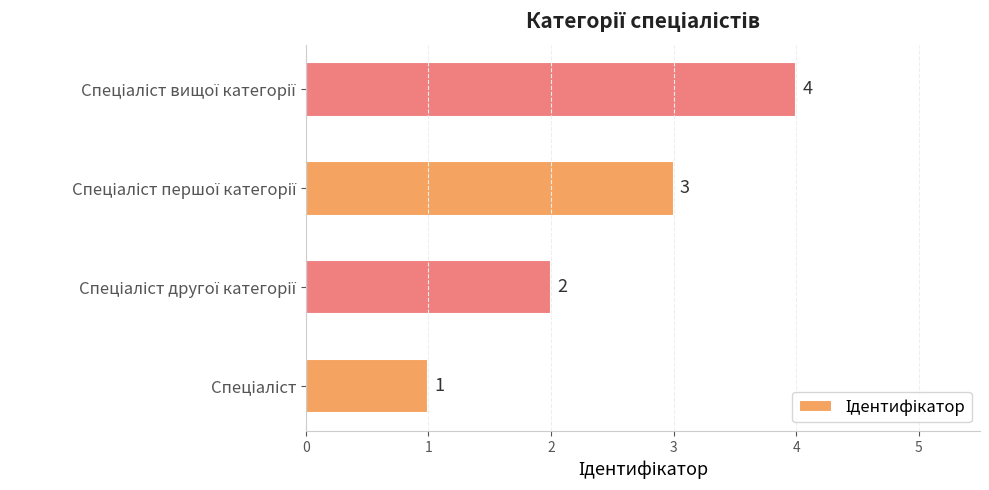

What is the greatest value displayed?

4